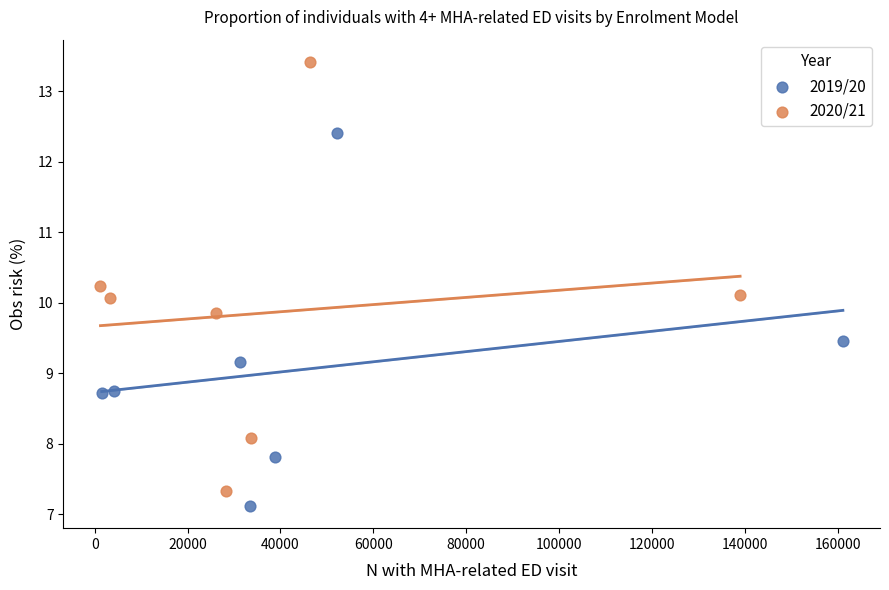

Which series has the widest spread of Y values?

2020/21